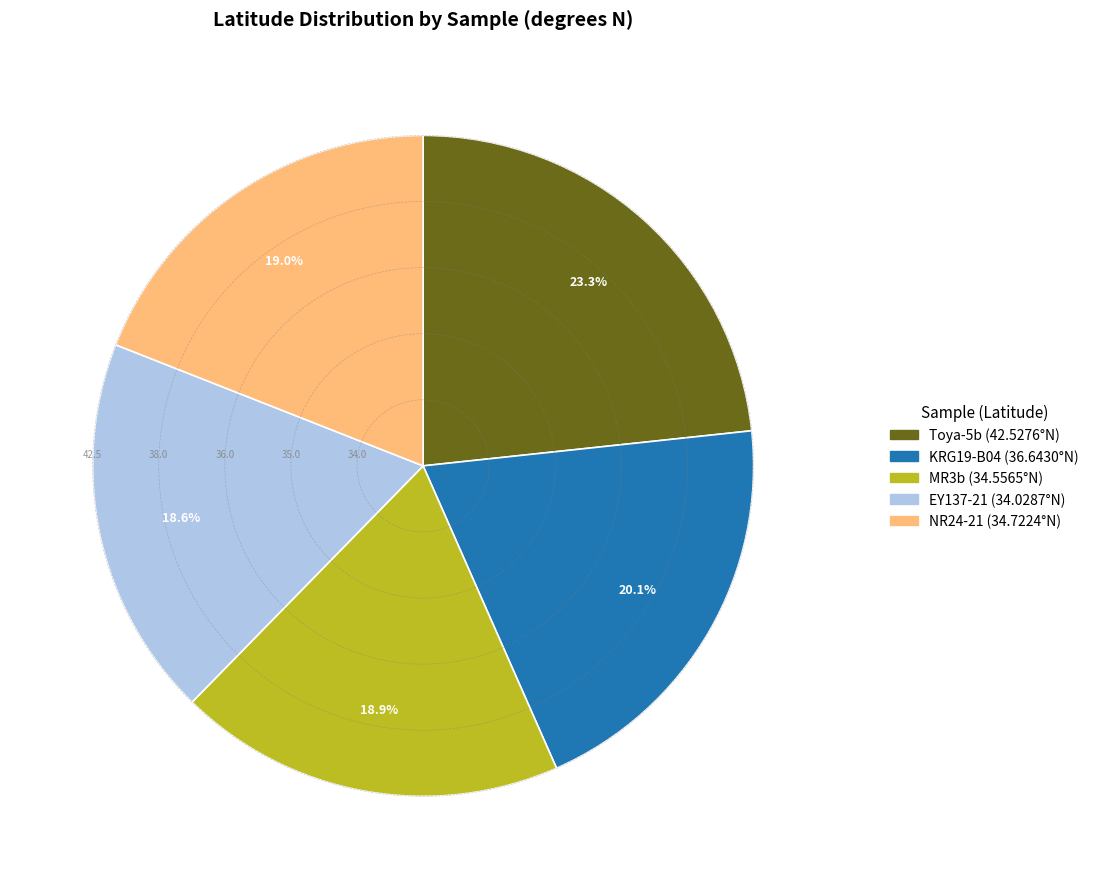

What percentage is the NR24-21 slice, to the nearest percent?

19%